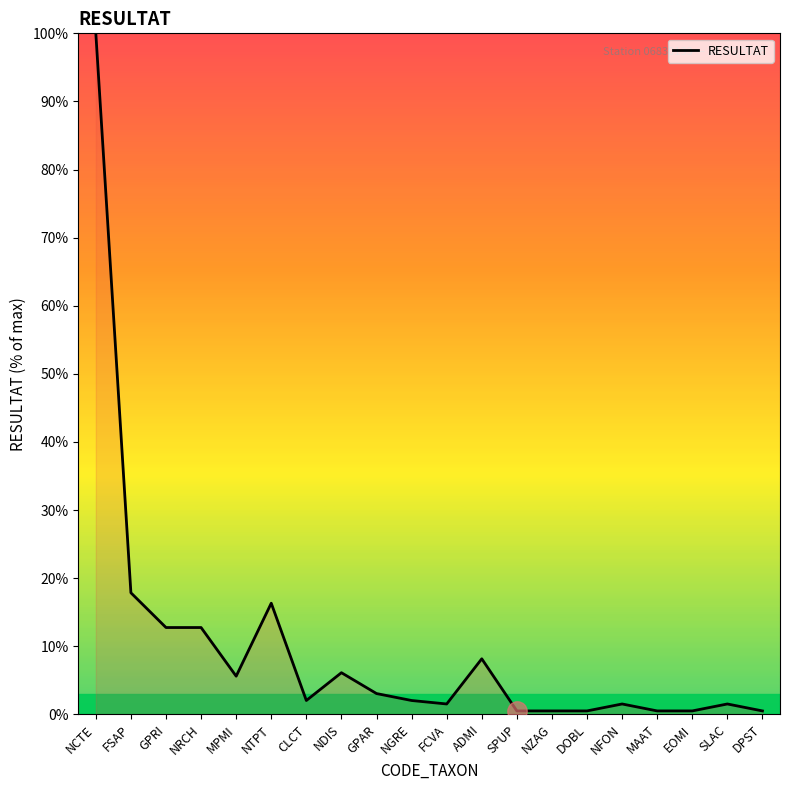

The value at GPAR is 3.1. True or false?

True